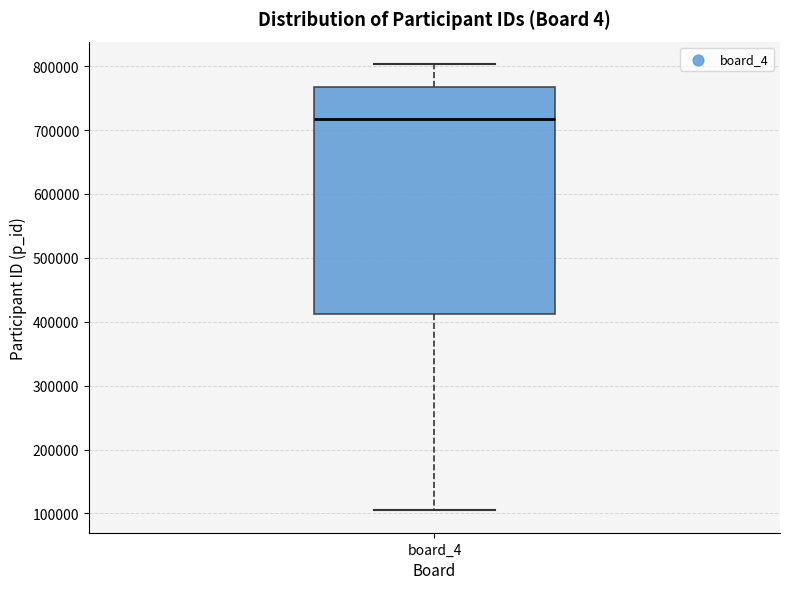

Read this box plot against the y-axis: the position of the median line, the range covered by the box, and the ends of both whiskers. The values are not printed on the chart, so give them approximately, as read against the axis.

median 720000, box 410000 to 770000, whiskers 100000 to 800000